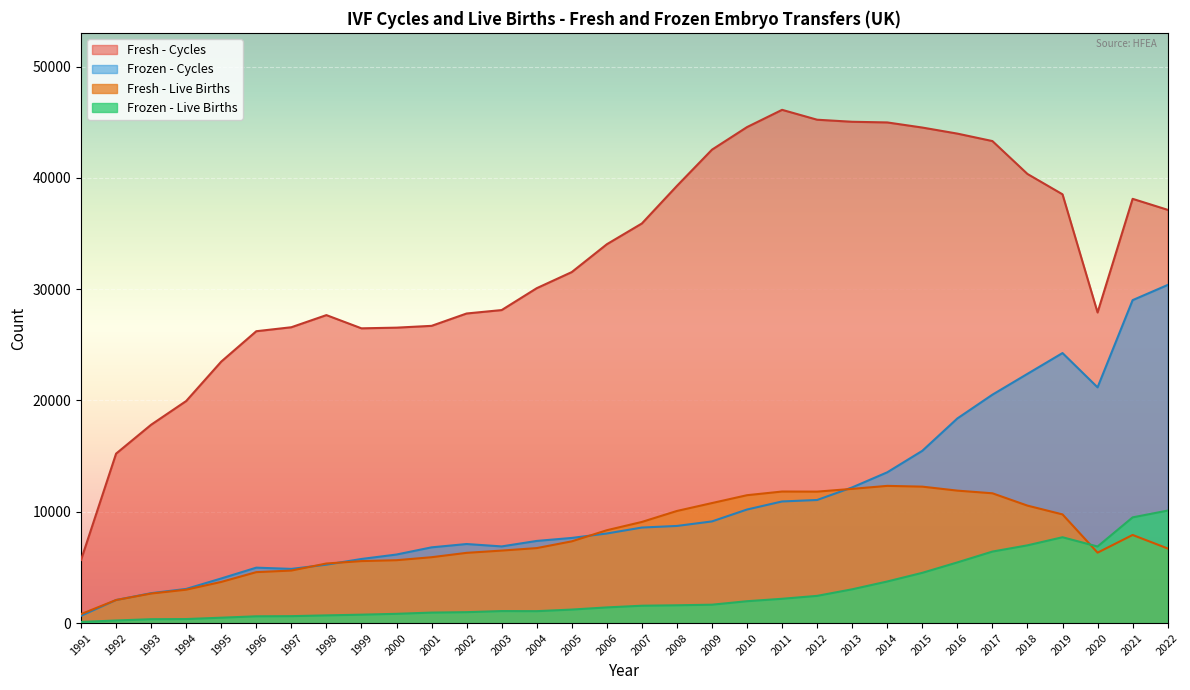

The Fresh - Live Births series shows 2327 at 1995. True or false?

False